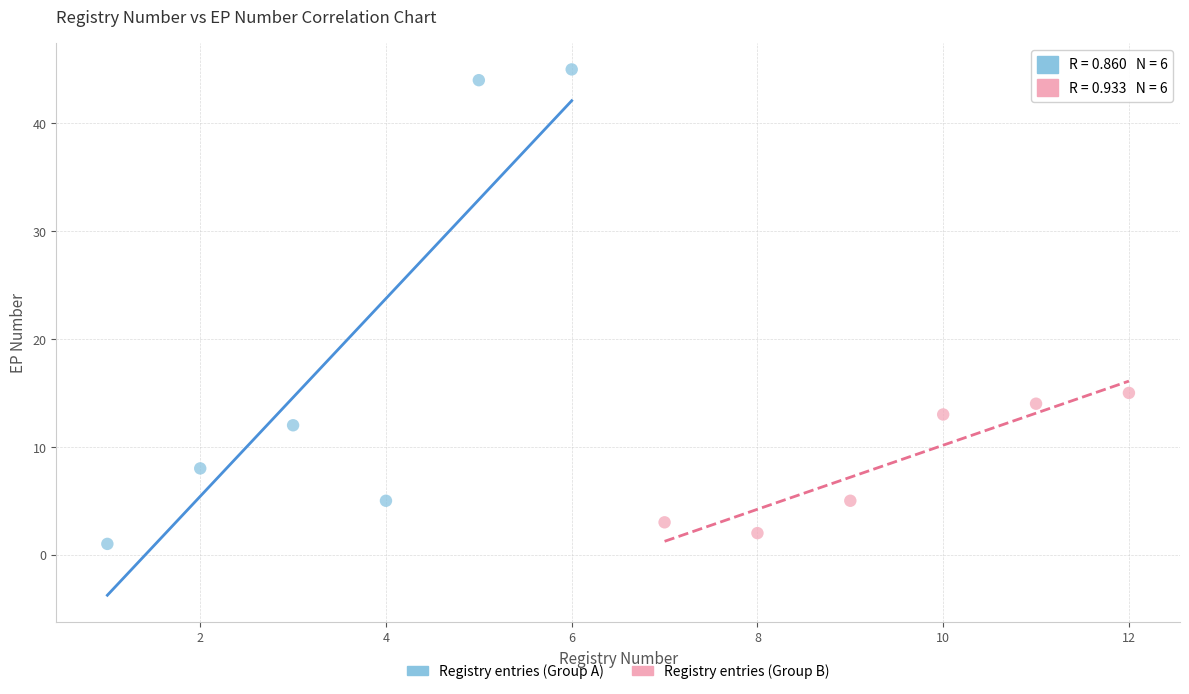

Which series reaches the maximum Y coordinate?

Registry entries (Group A)